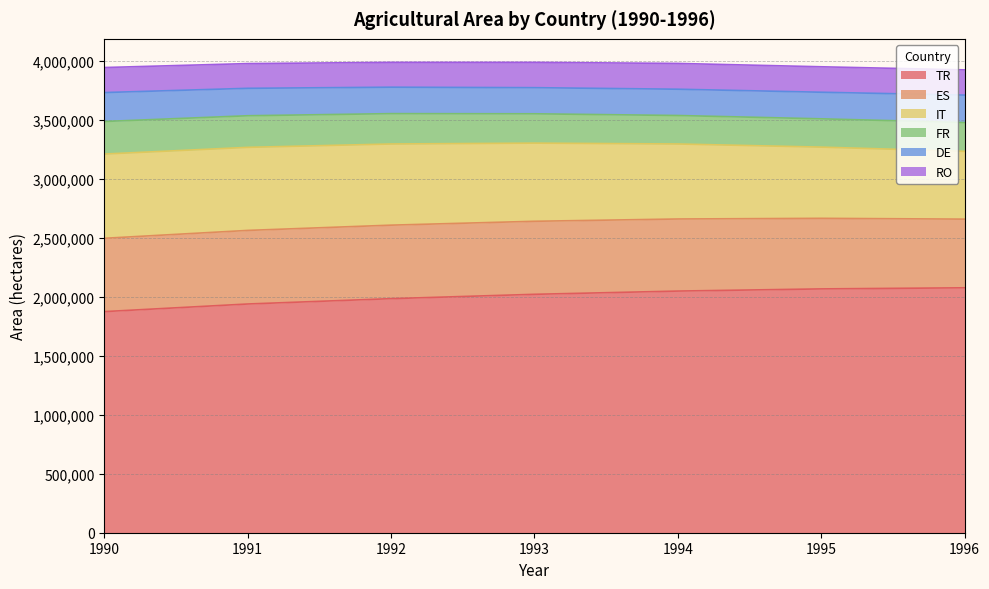

What is the spread (max minus min) of values at 1993?

1805161